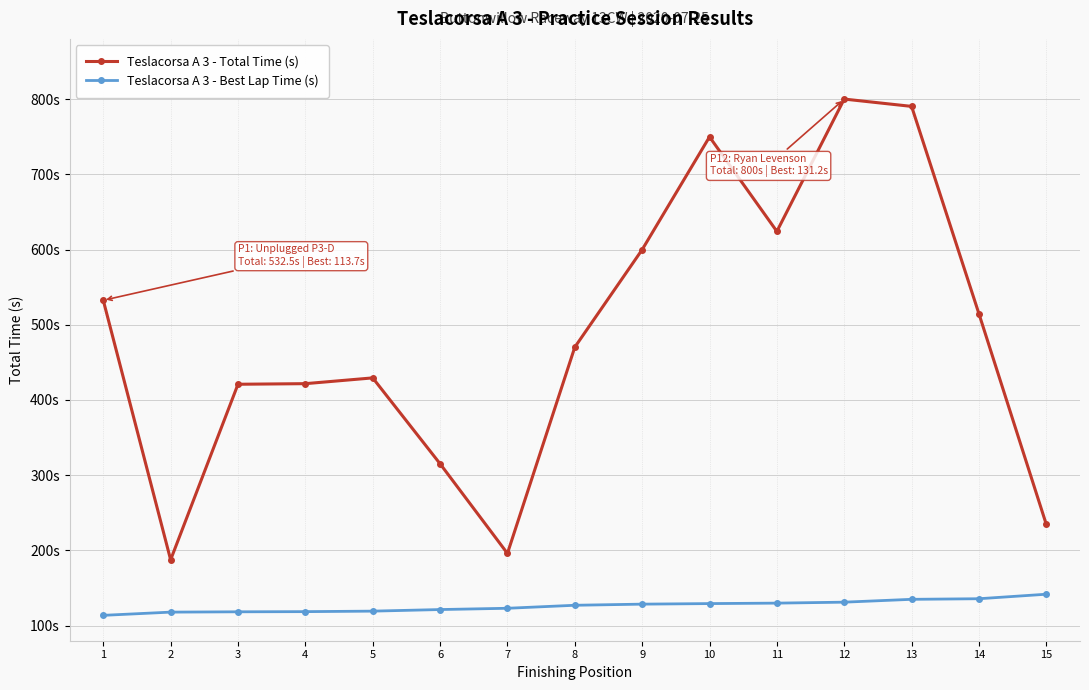

What is the difference between the Teslacorsa A 3 - Best Lap Time (s) values at 15 and 8?

14.7